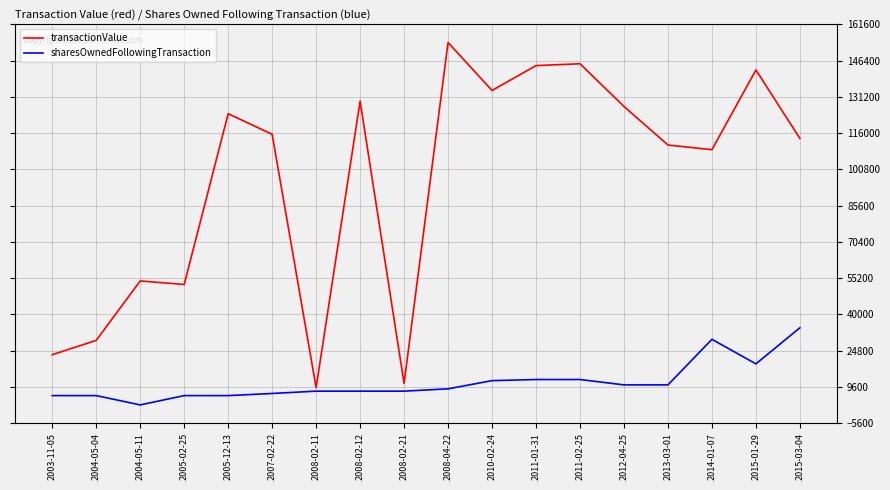

What is the minimum value shown in the chart?

2000